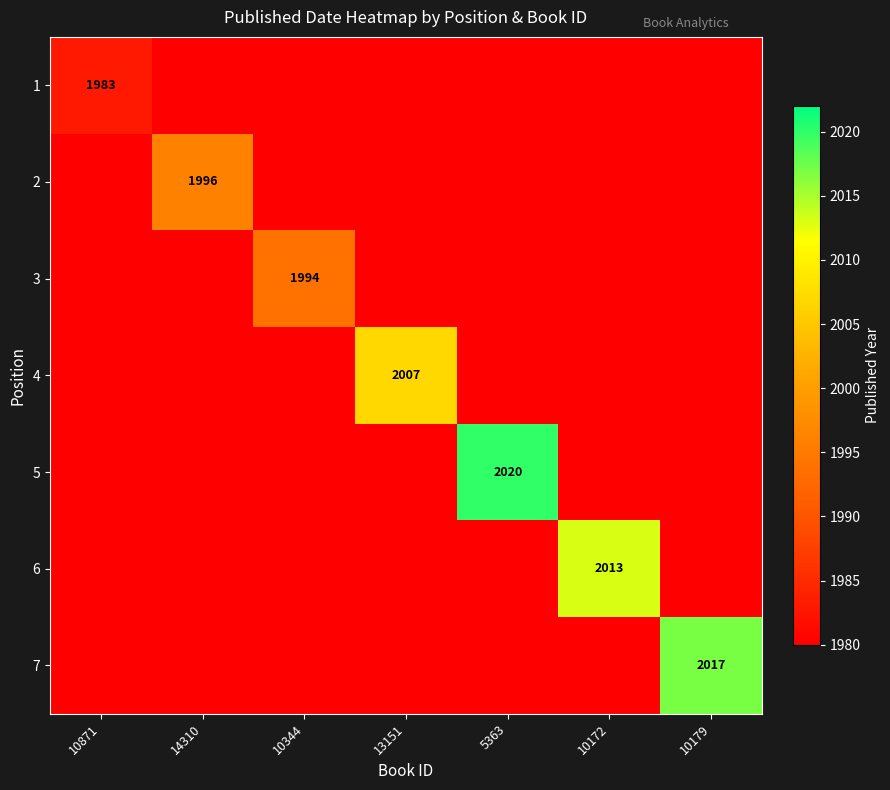

The 5 series shows 3347 at 5363. True or false?

False